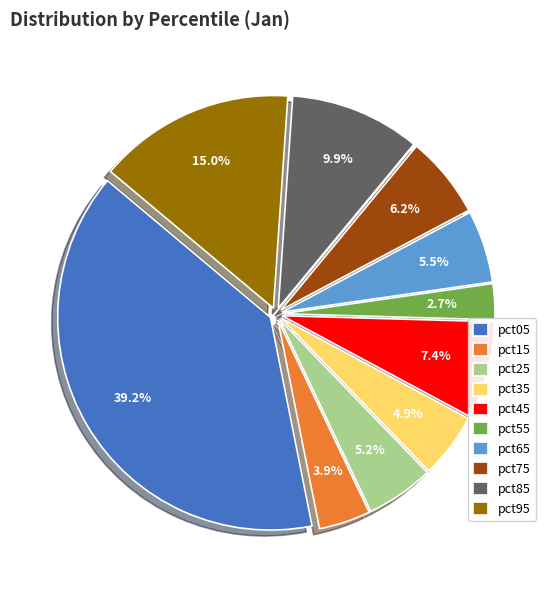

How many slices are in this pie chart?

10